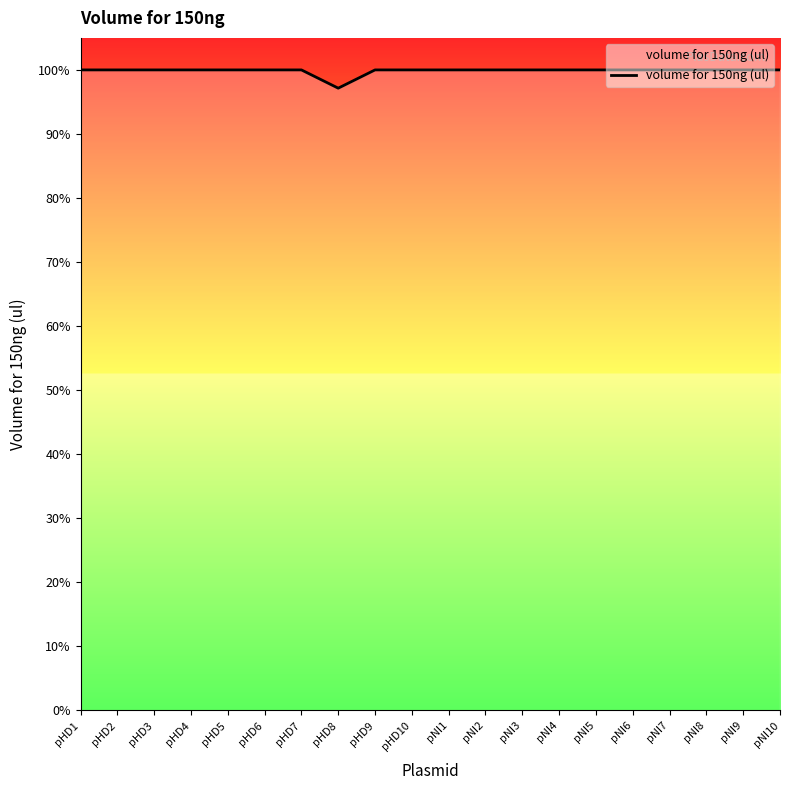

Does the chart have visible grid lines?

No